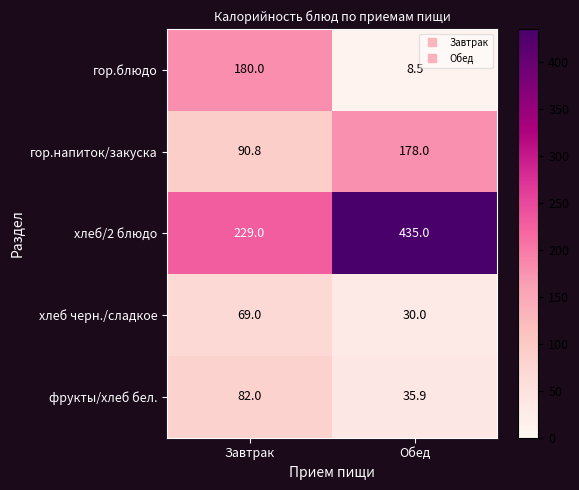

The value of гор.блюдо at Обед is 8.5. True or false?

True